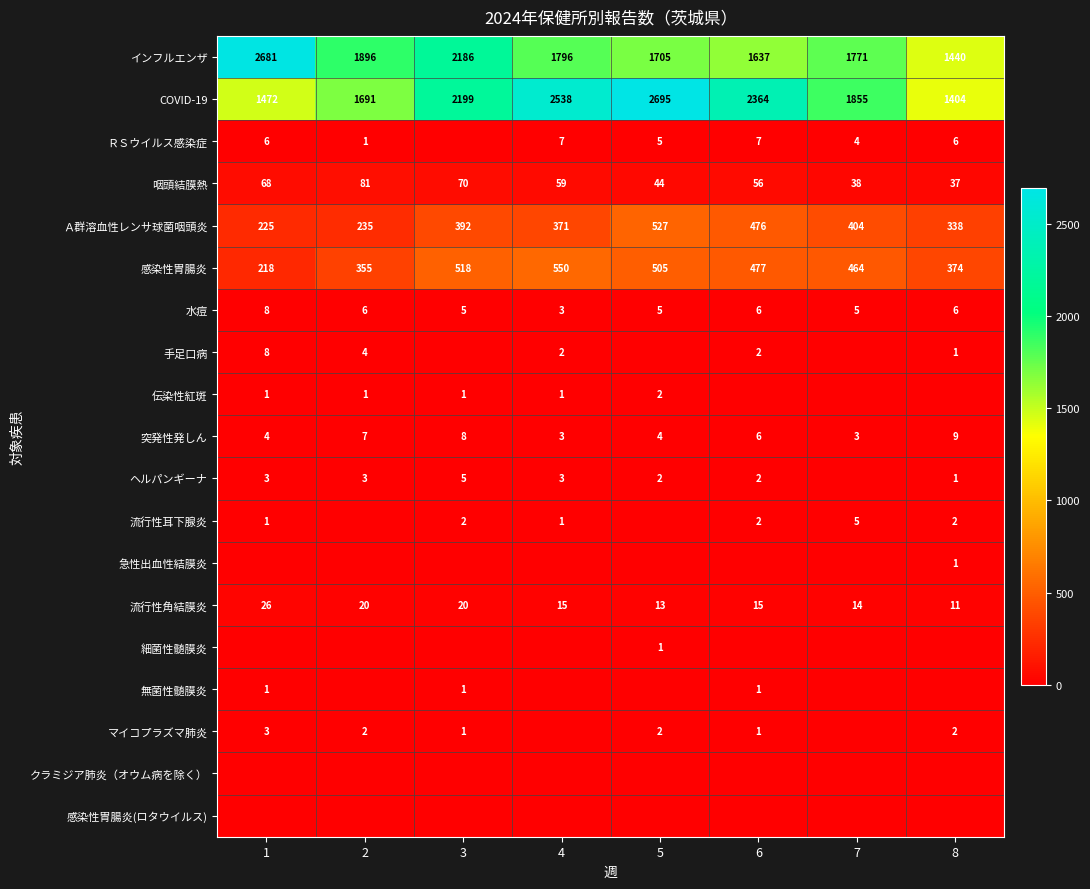

The value of 流行性角結膜炎 at 2 is 20. True or false?

True